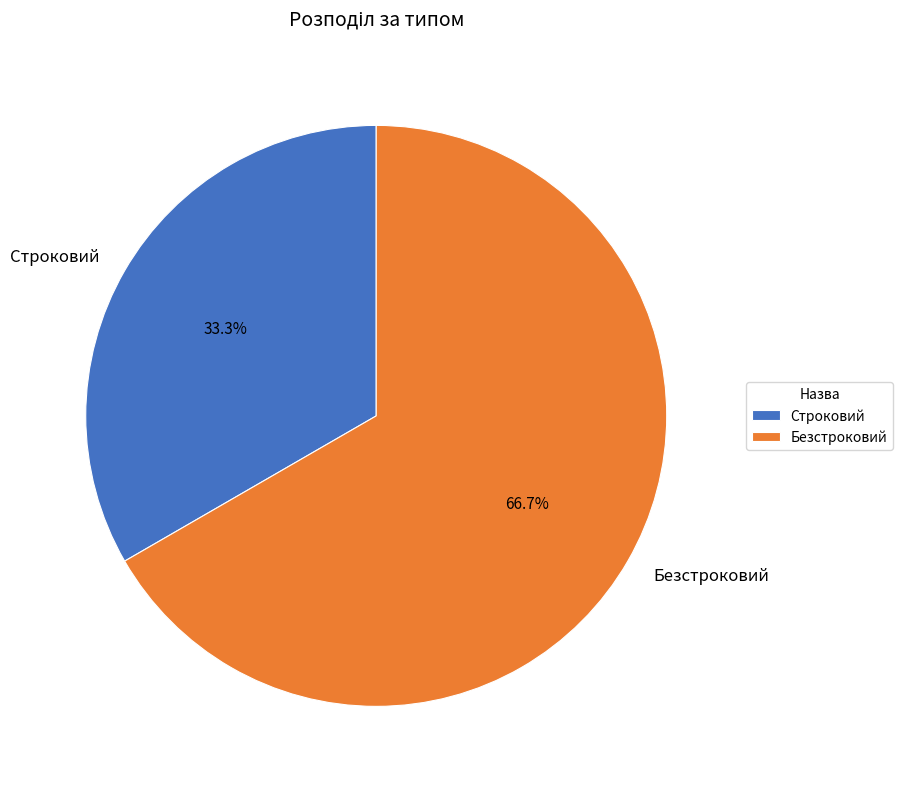

How much of the chart is everything except Безстроковий?

33.3%